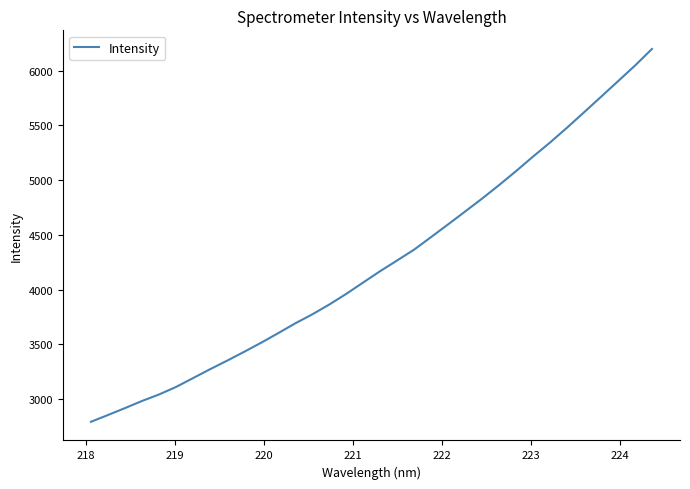

Count the number of data series in this chart.

1